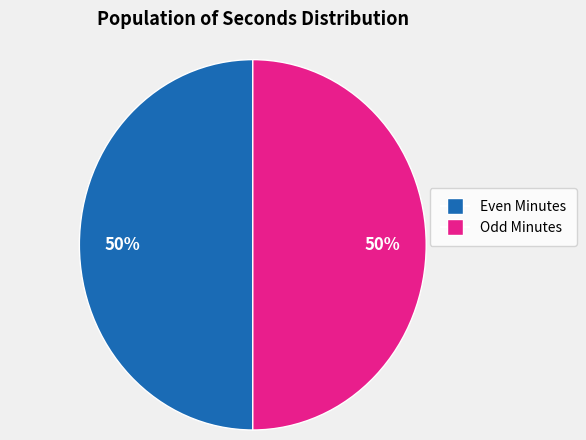

To the nearest percent, what is the average slice percentage?

50%